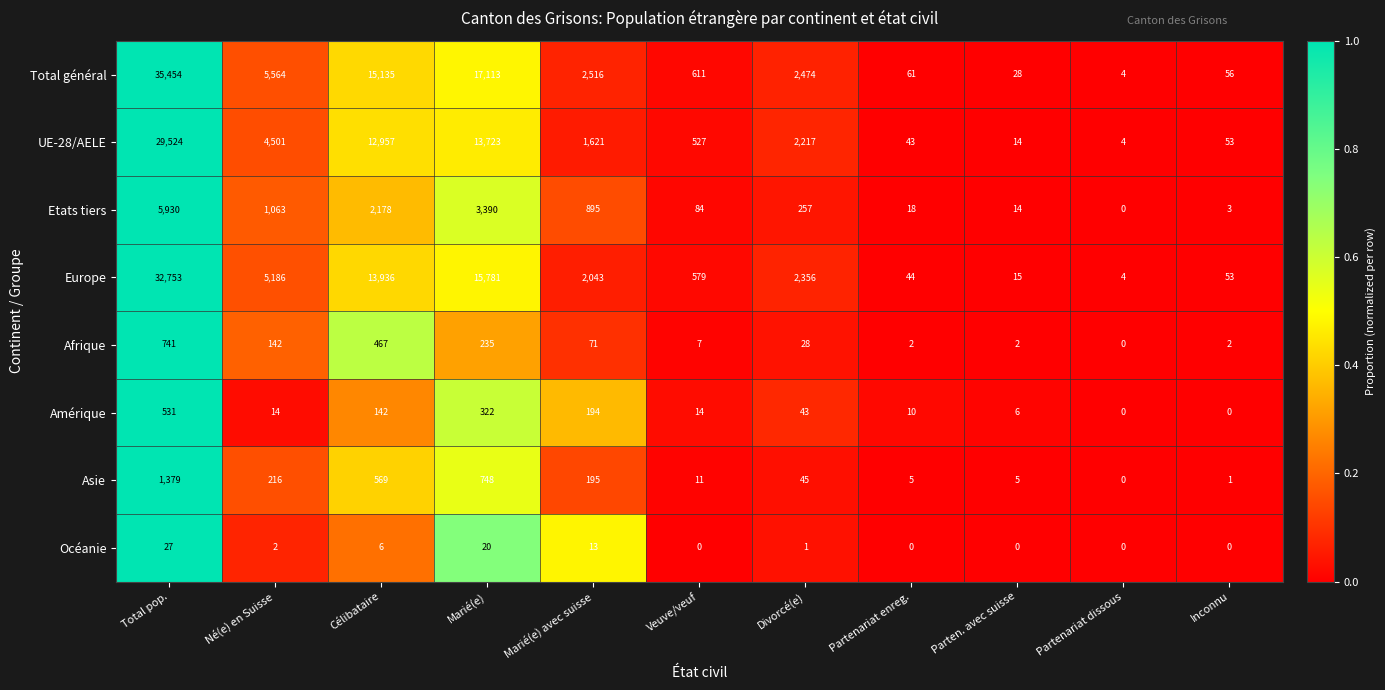

Rank the series at Né(e) en Suisse from lowest to highest value.

Océanie, Amérique, Afrique, Asie, Etats tiers, UE-28/AELE, Europe, Total général